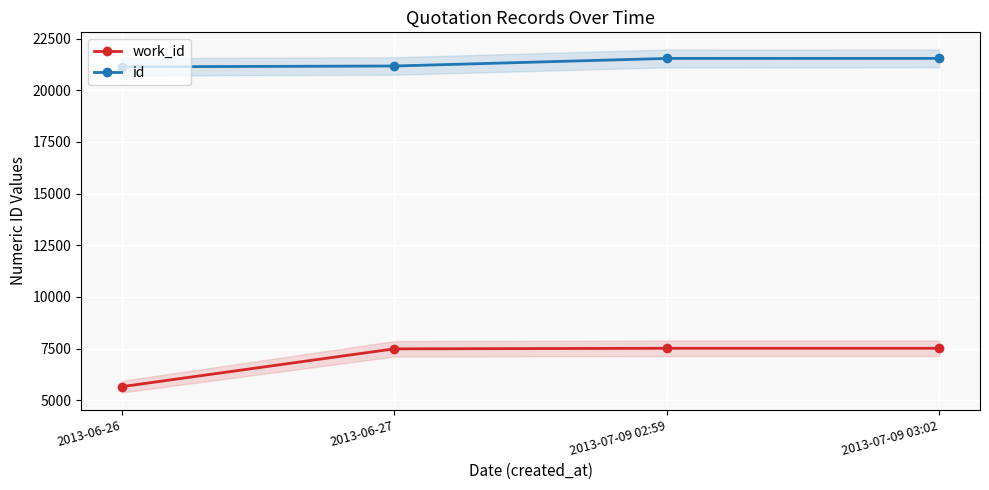

Between 2013-06-26 and 2013-07-09 03:02, which series saw the biggest shift?

work_id